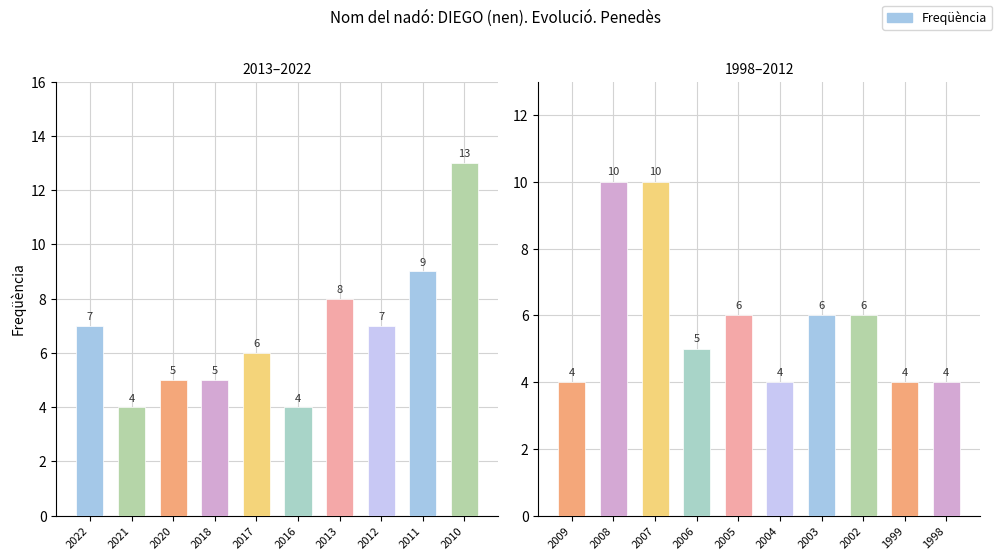

The value at 2004 is 2. True or false?

False